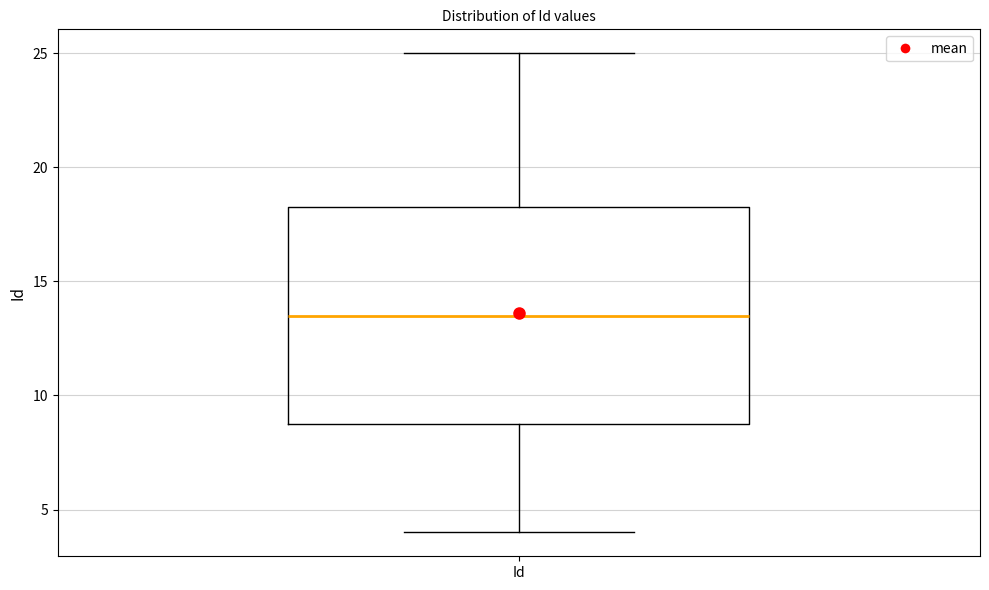

Read this box plot against the y-axis: the position of the median line, the range covered by the box, and the ends of both whiskers. The values are not printed on the chart, so give them approximately, as read against the axis.

median 13.5, box 9.0 to 18.5, whiskers 4.0 to 25.0